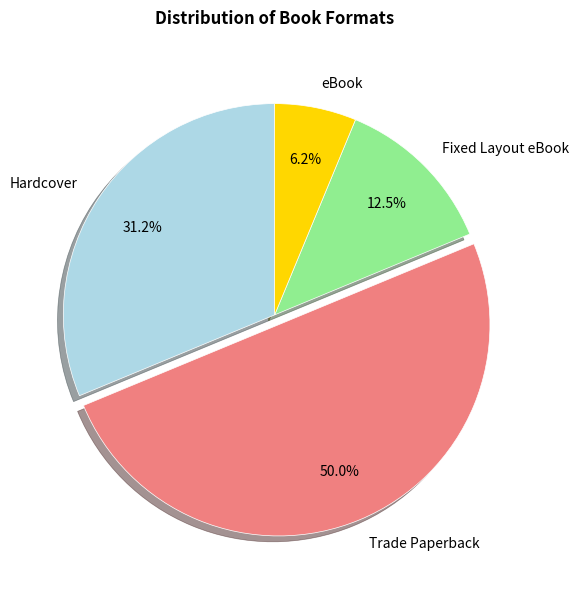

Rank the categories by value from highest to lowest.

Trade Paperback, Hardcover, Fixed Layout eBook, eBook